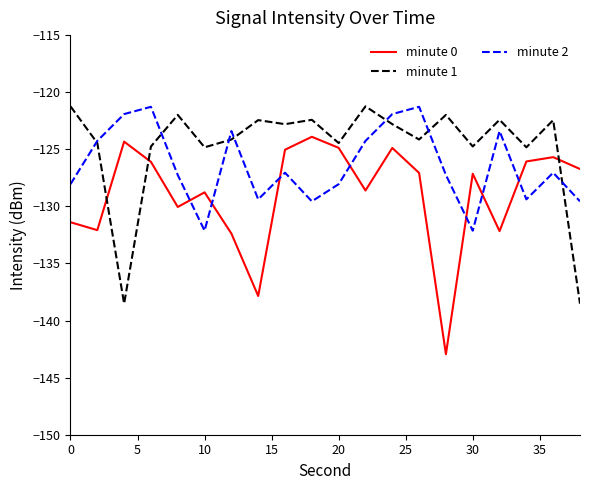

Which series has the largest total across all categories?

minute 1